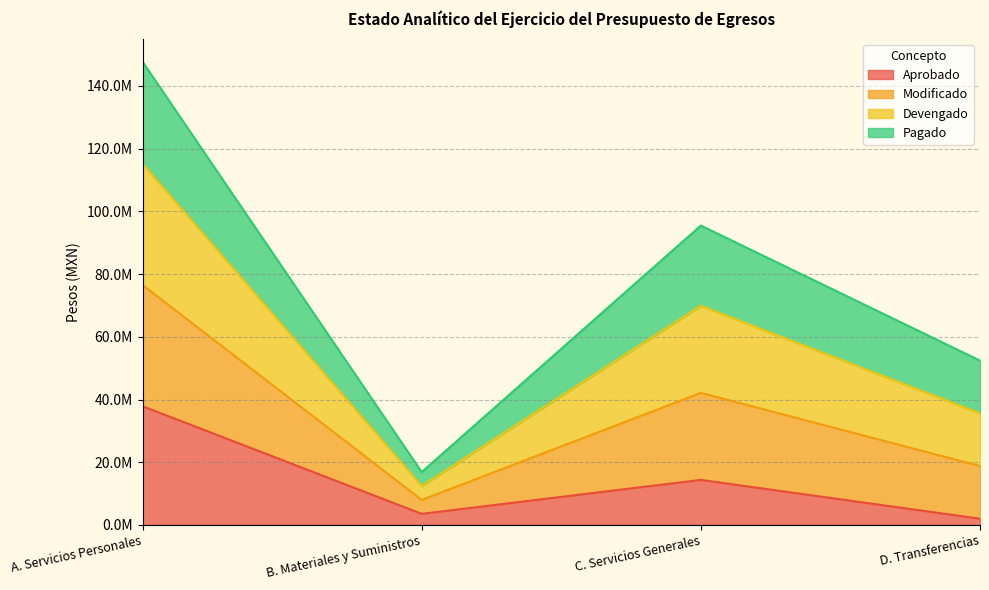

What is the approximate value of Aprobado at D. Transferencias?

2006335.8